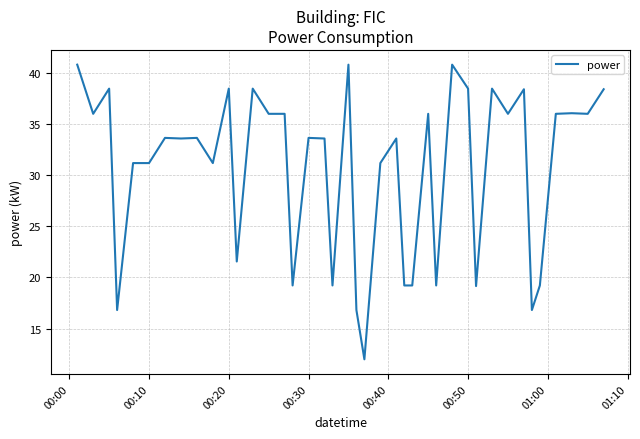

What is the maximum value shown in the chart?

40.8